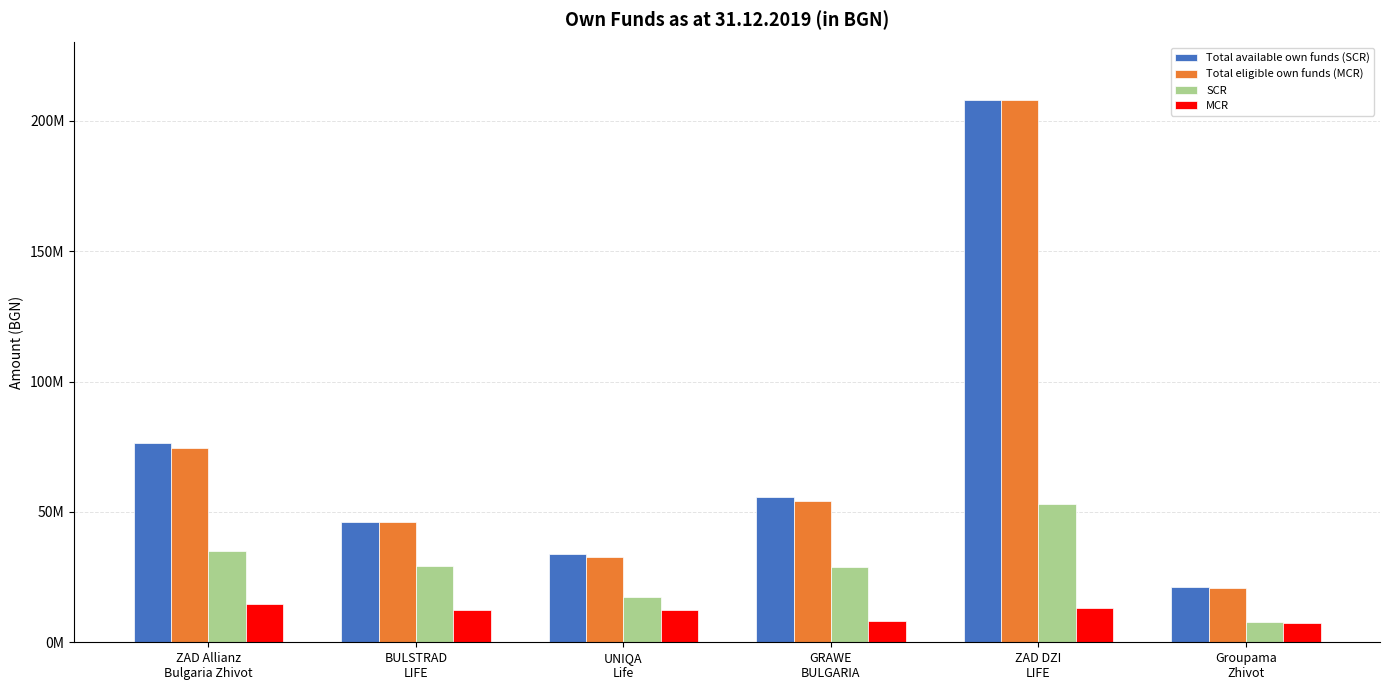

What are all the series names shown in the legend?

Total available own funds (SCR), Total eligible own funds (MCR), SCR, MCR